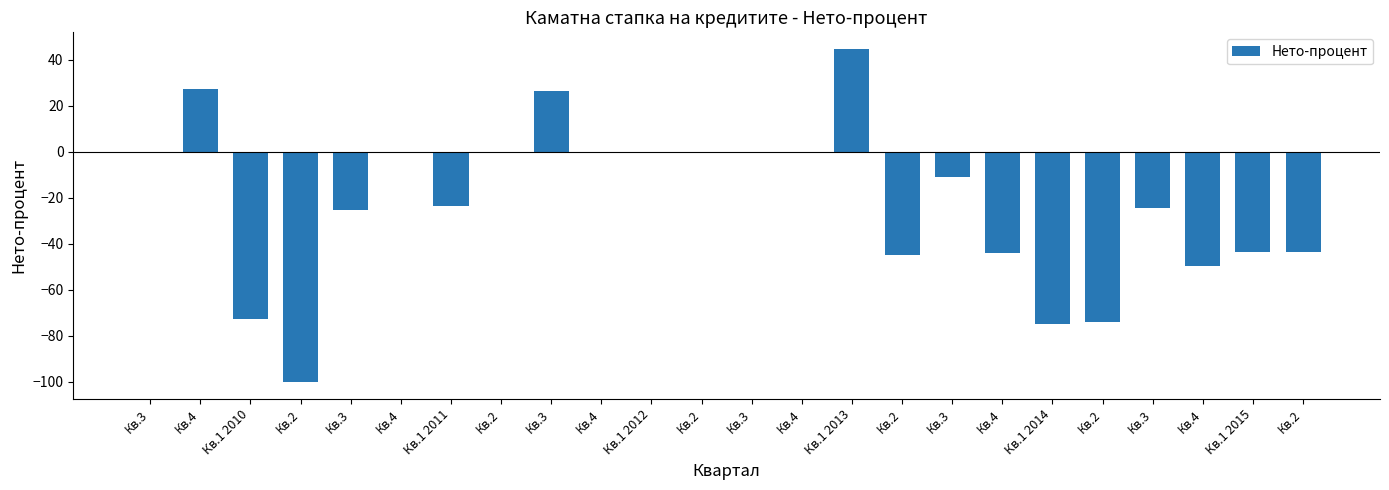

How many data points are above -11?

11